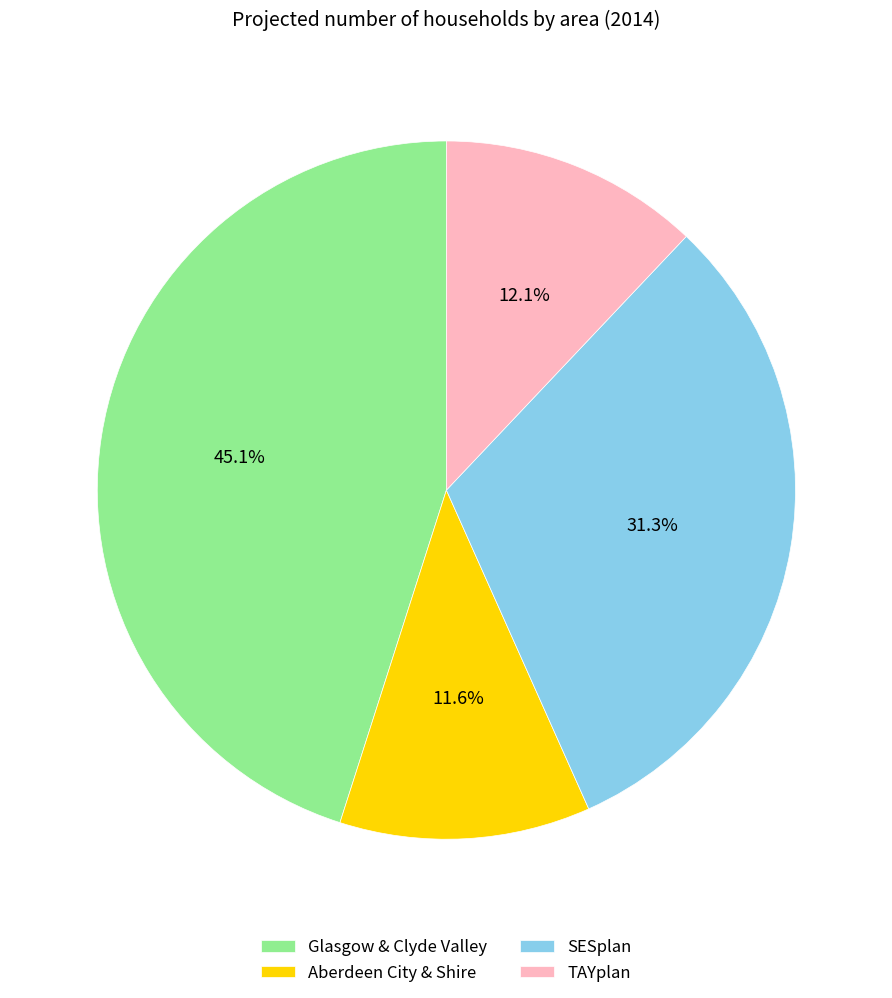

What is the largest slice in the pie chart?

Glasgow & Clyde Valley